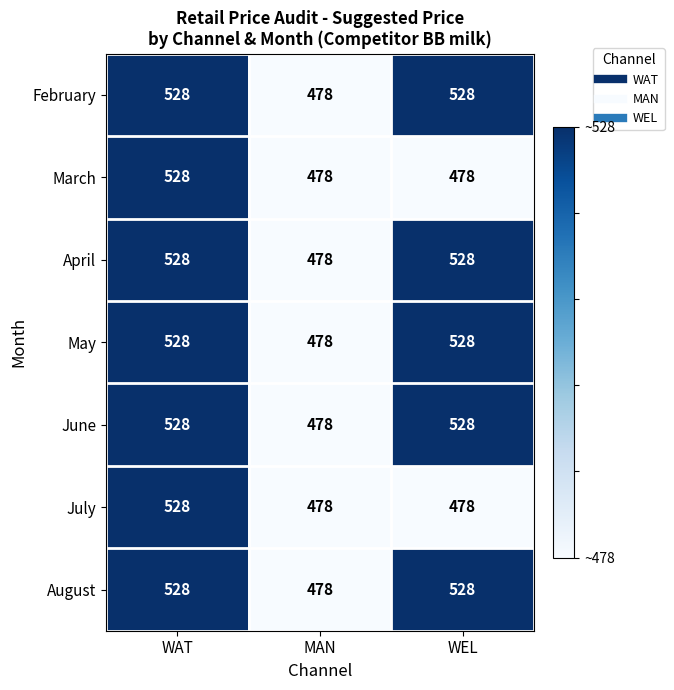

What is the minimum value for June?

478